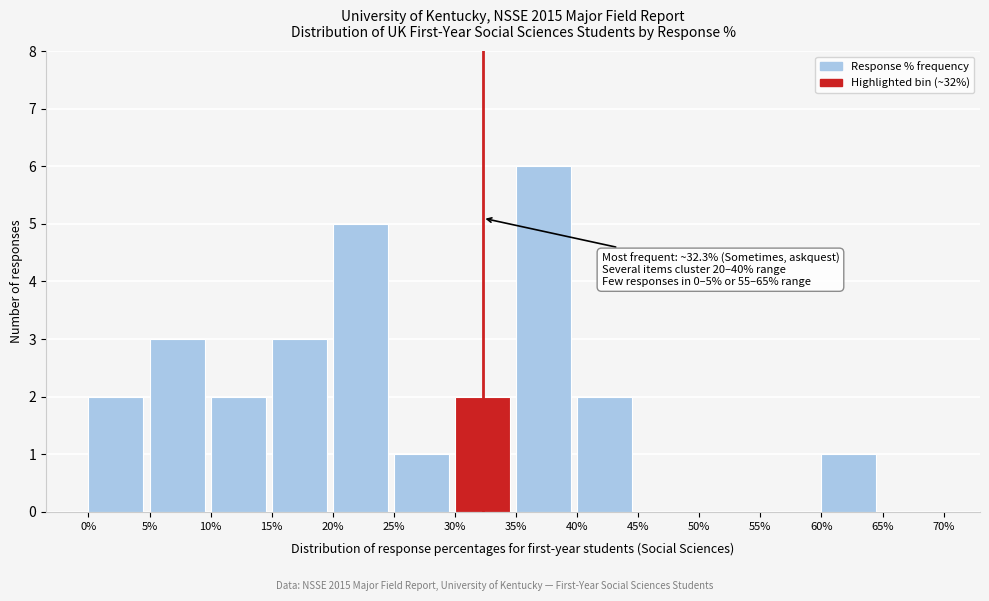

Which range on the x-axis has the tallest bar?

35% to 40%